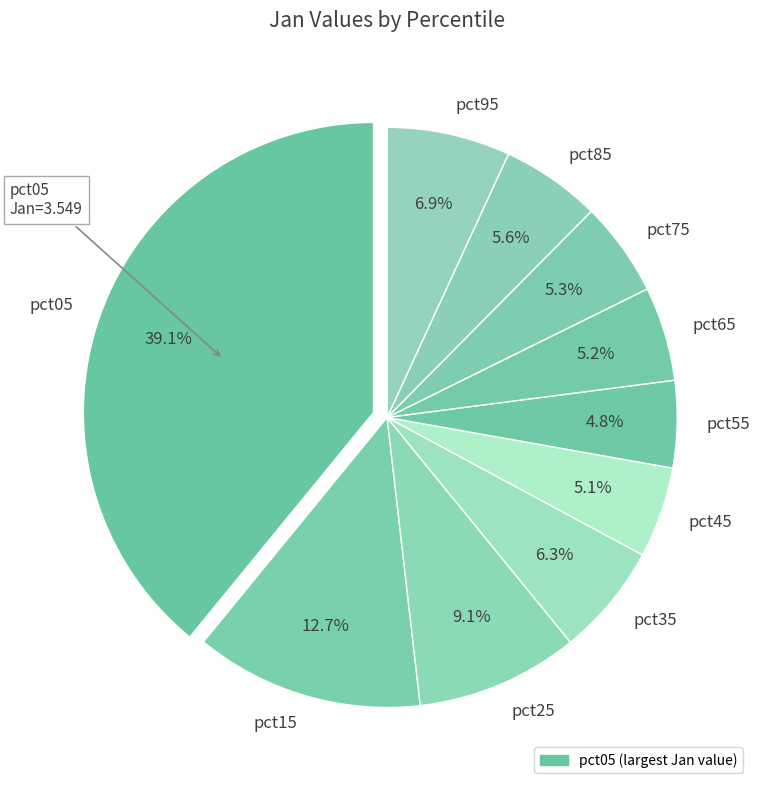

How many segments does this pie chart have?

10